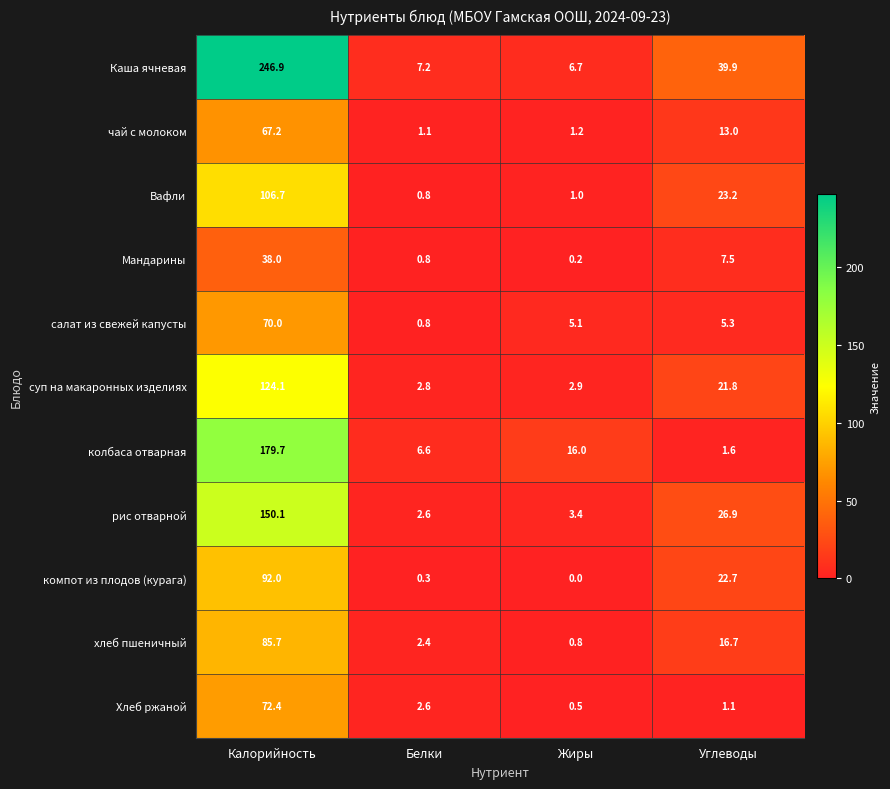

What is the maximum value shown in the chart?

246.9